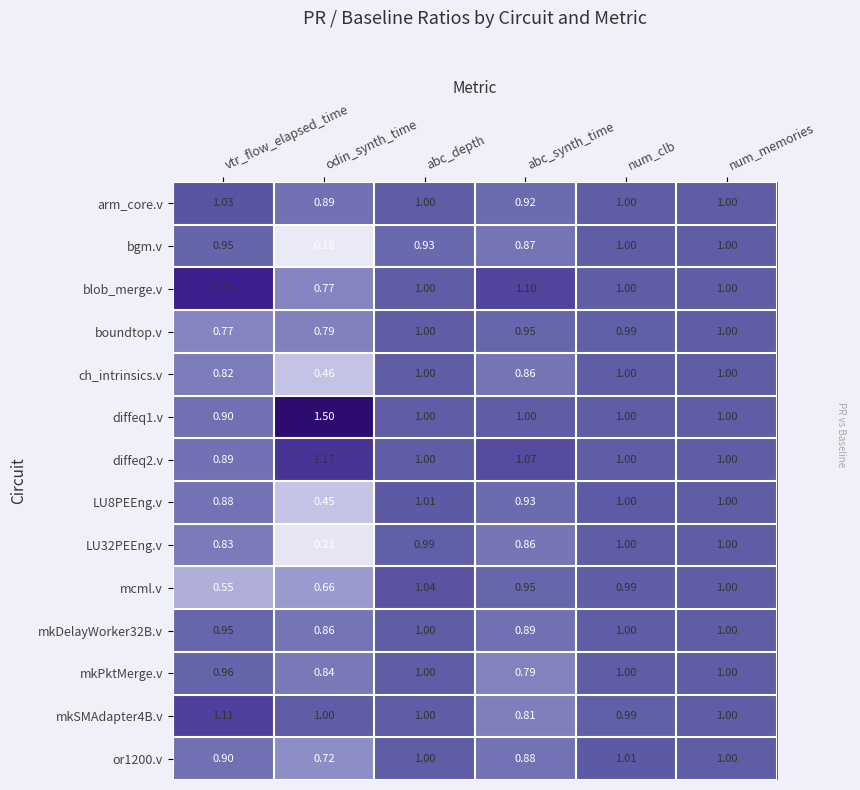

At which category is the sum across all series the highest?

num_memories